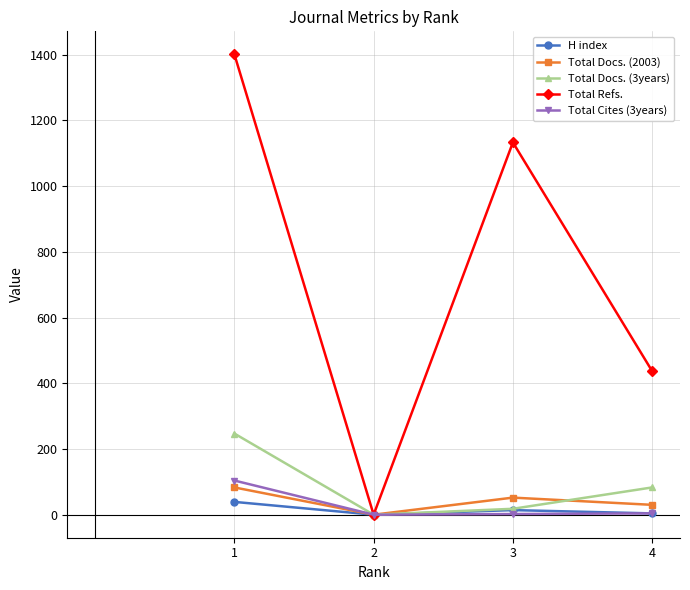

Does the chart display data point markers on the line(s)?

Yes